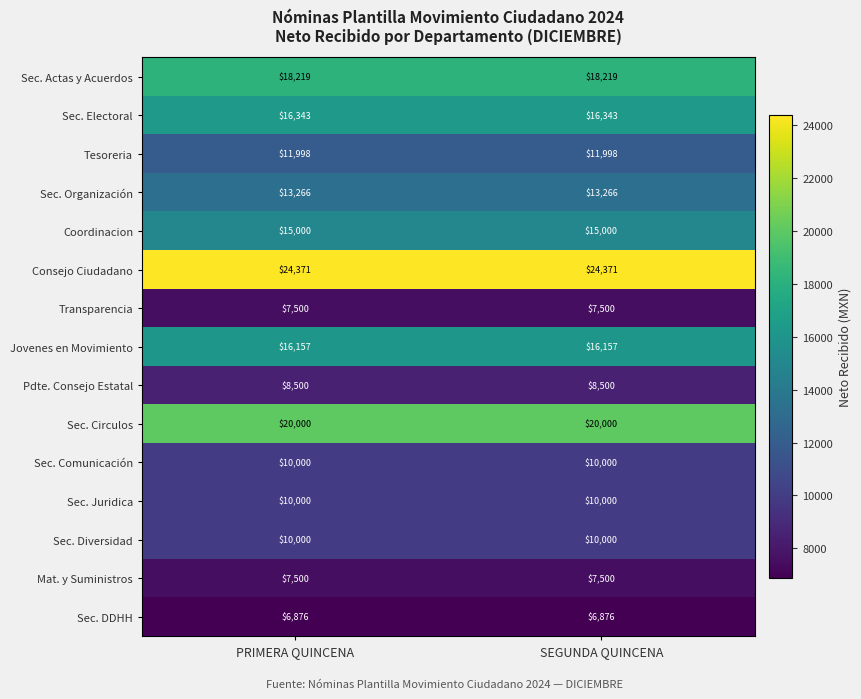

True or false: Jovenes en Movimiento has a value of 16157 at SEGUNDA QUINCENA.

True